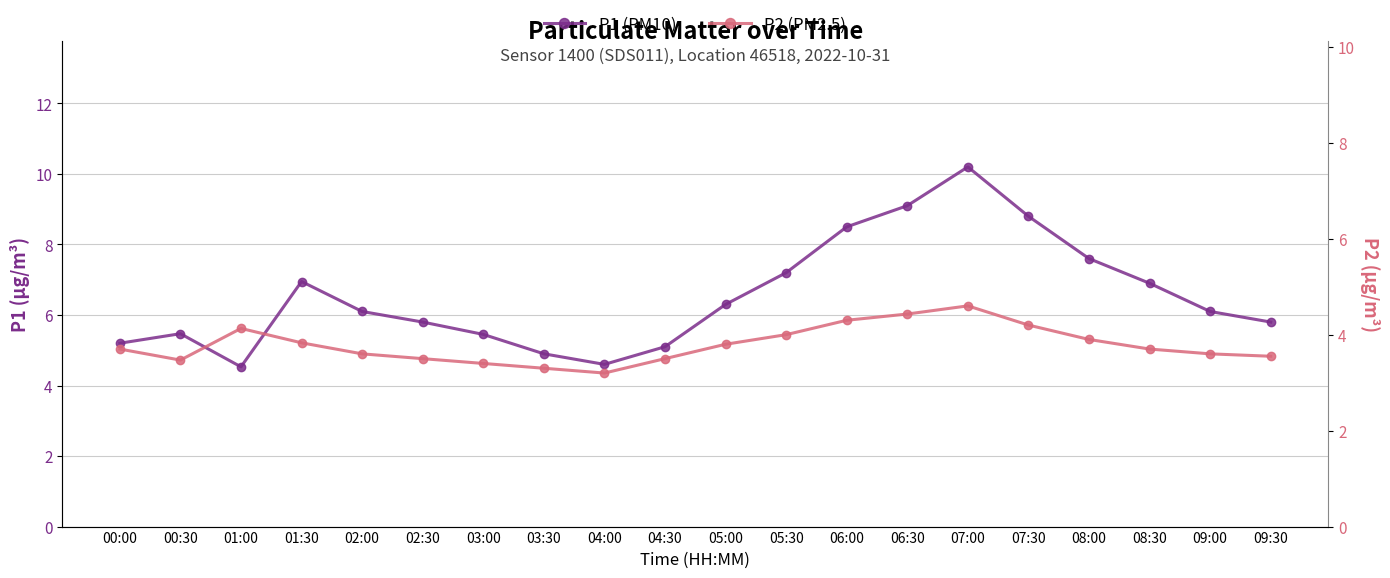

What are all the series names shown in the legend?

P1 (PM10), P2 (PM2.5)